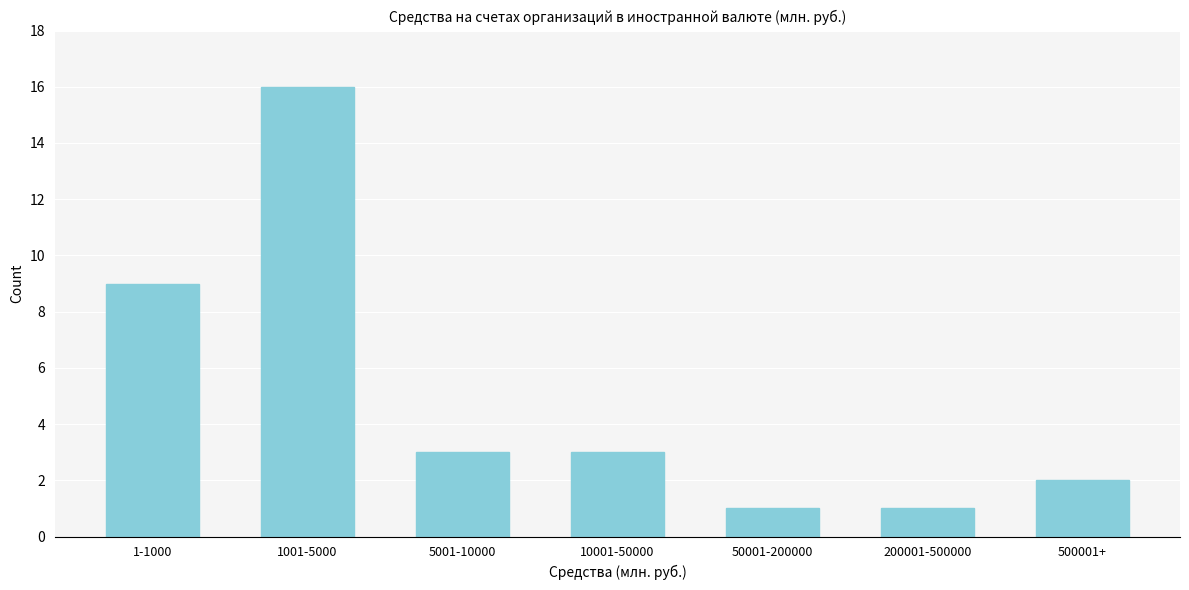

Reading right to left, transcribe all the data shown in this chart.

2	1	1	3	3	16	9